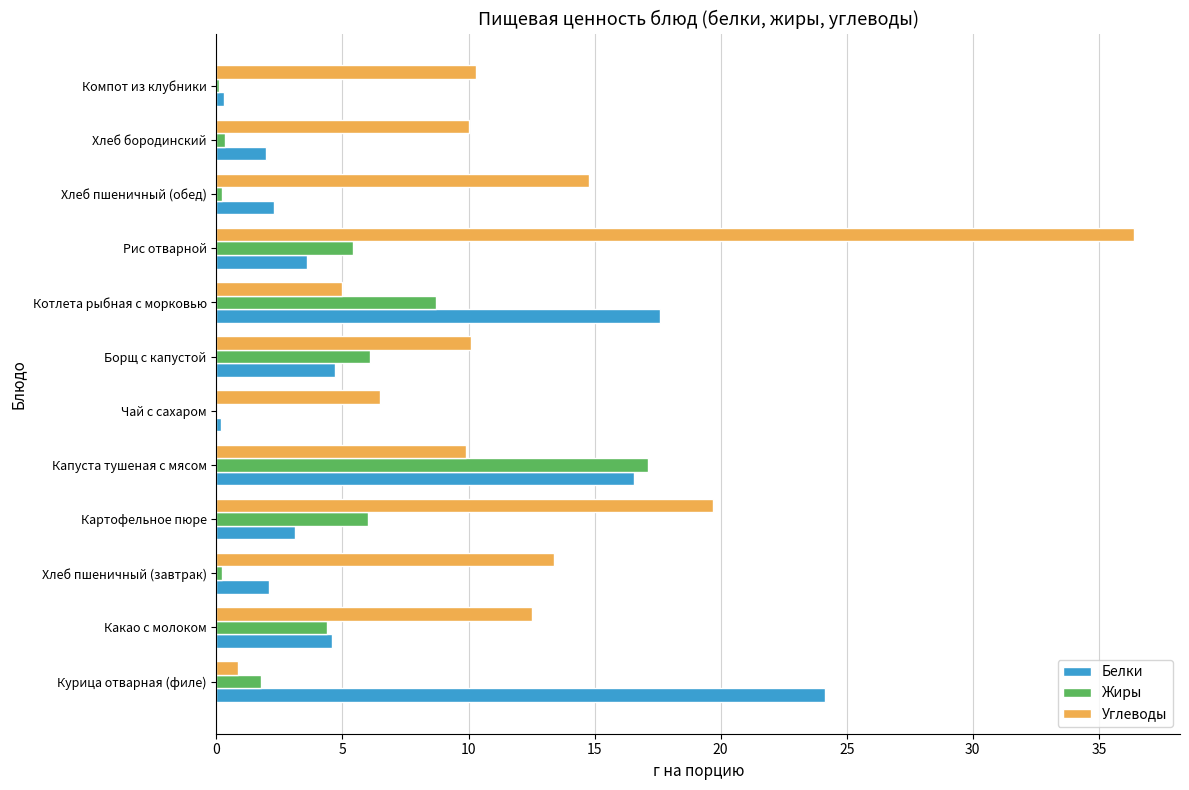

Which series has the largest total across all categories?

Углеводы